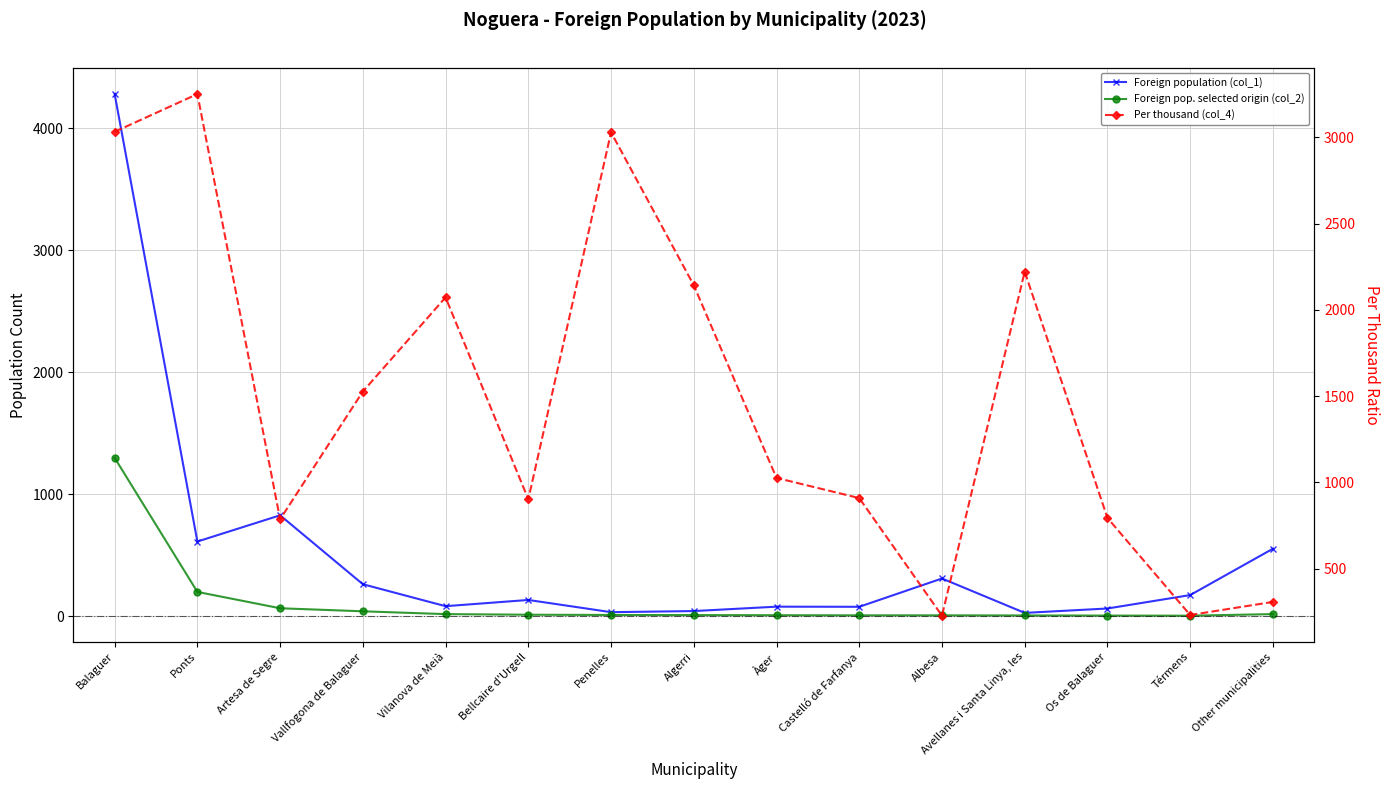

True or false: Foreign pop. selected origin (col_2) and Foreign population (col_1) cross at least once.

False